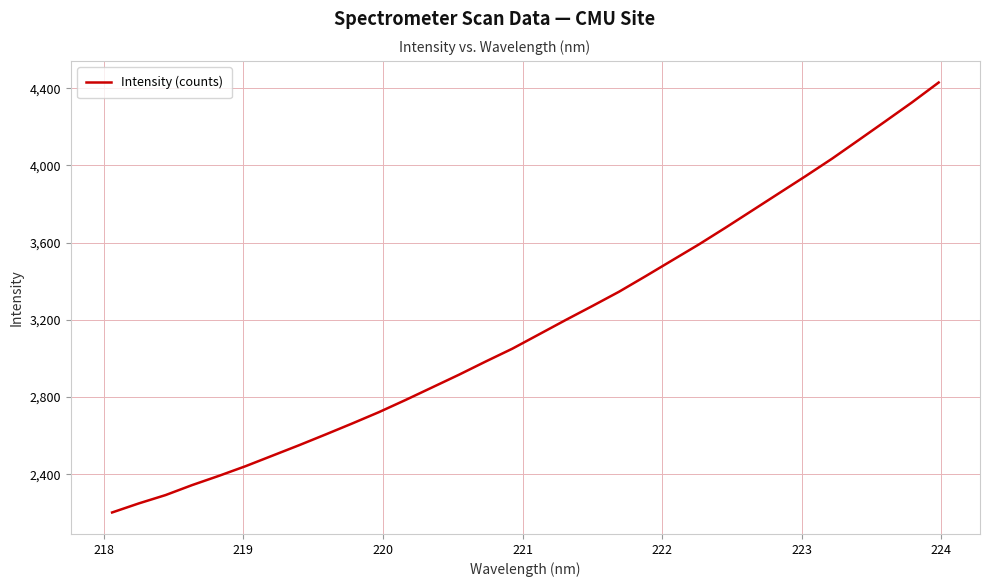

Does the chart display data point markers on the line(s)?

No